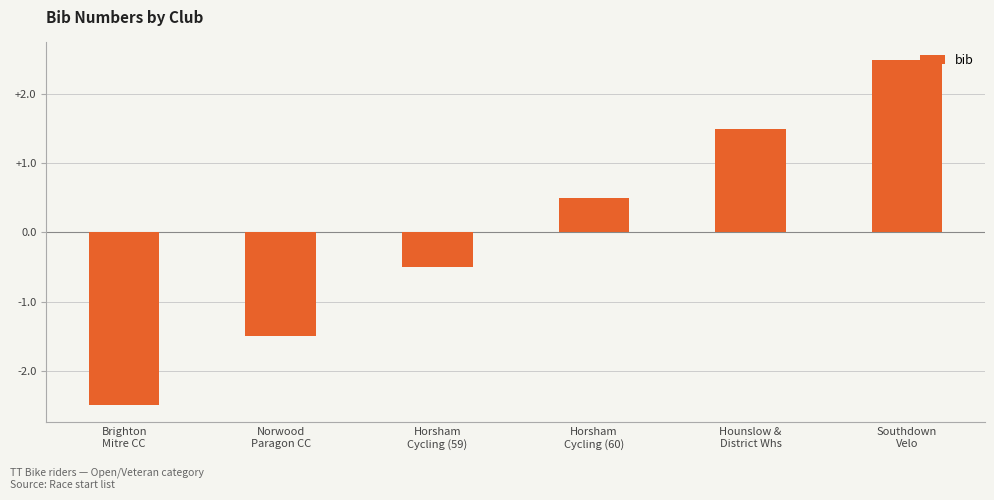

Rank the categories by value from highest to lowest.

Southdown
Velo, Hounslow &
District Whs, Horsham
Cycling (60), Horsham
Cycling (59), Norwood
Paragon CC, Brighton
Mitre CC